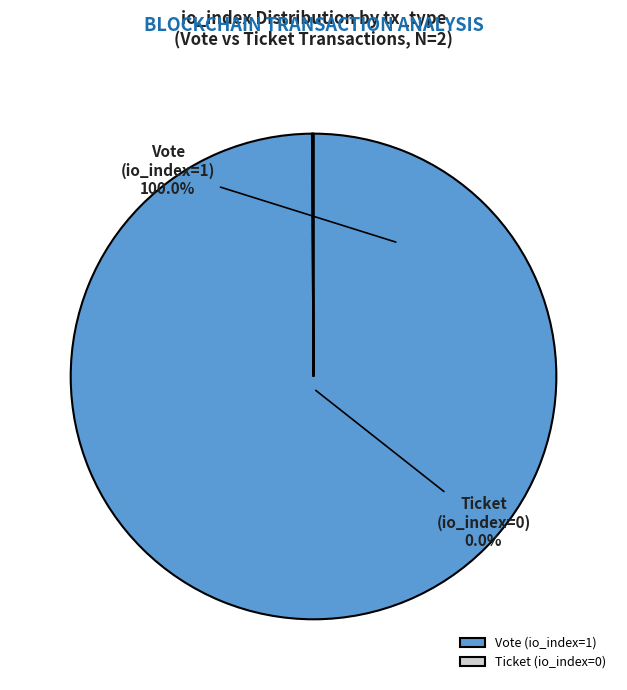

To the nearest percent, what is the difference between the largest and smallest slice percentages?

100%